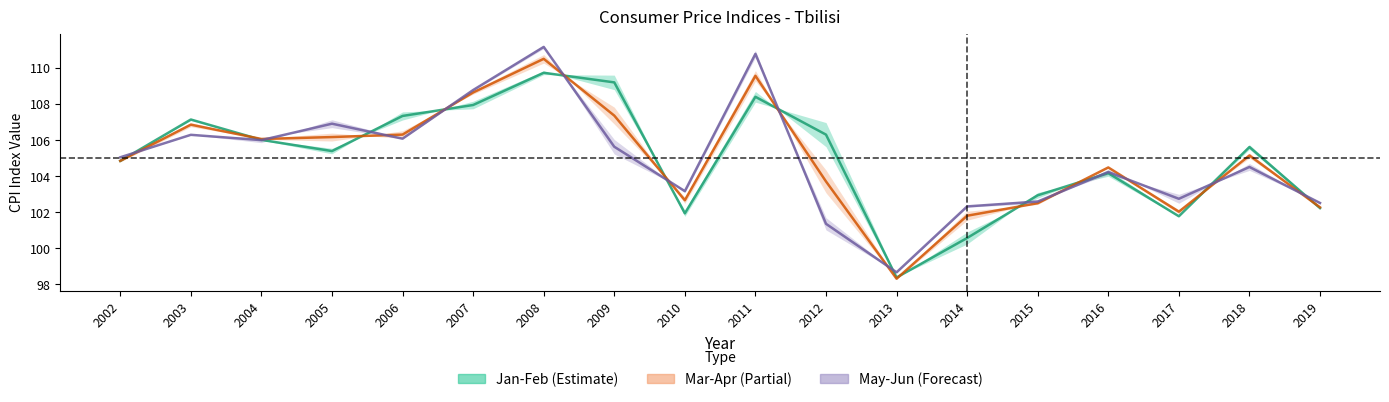

What is the average value of the Jan-Feb (Estimate) series?

105.0